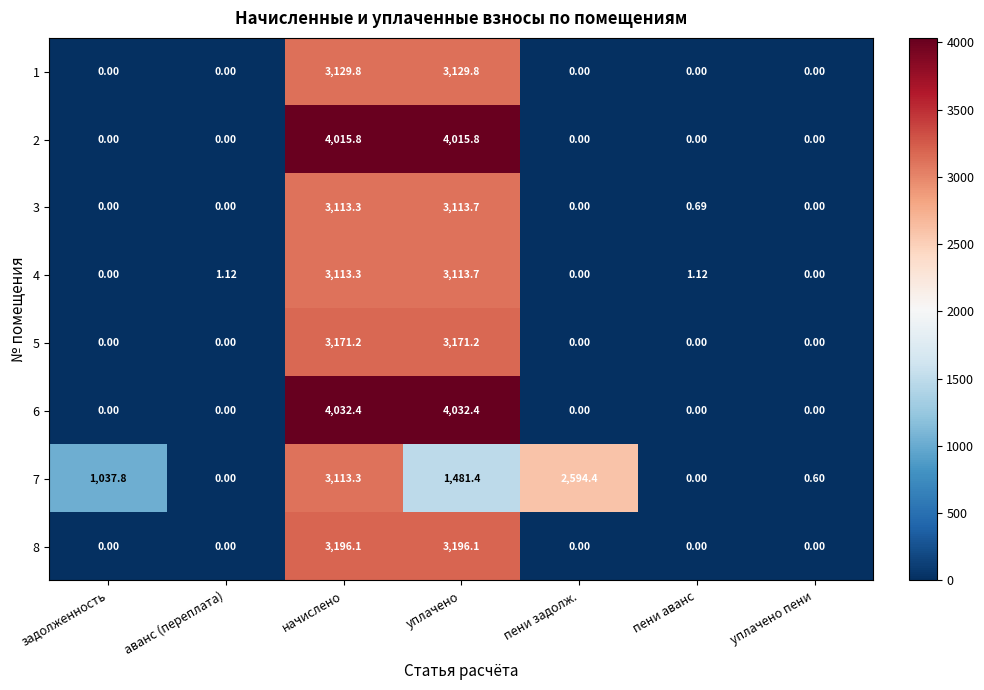

At which label is 3 closest to 1556?

пени аванс